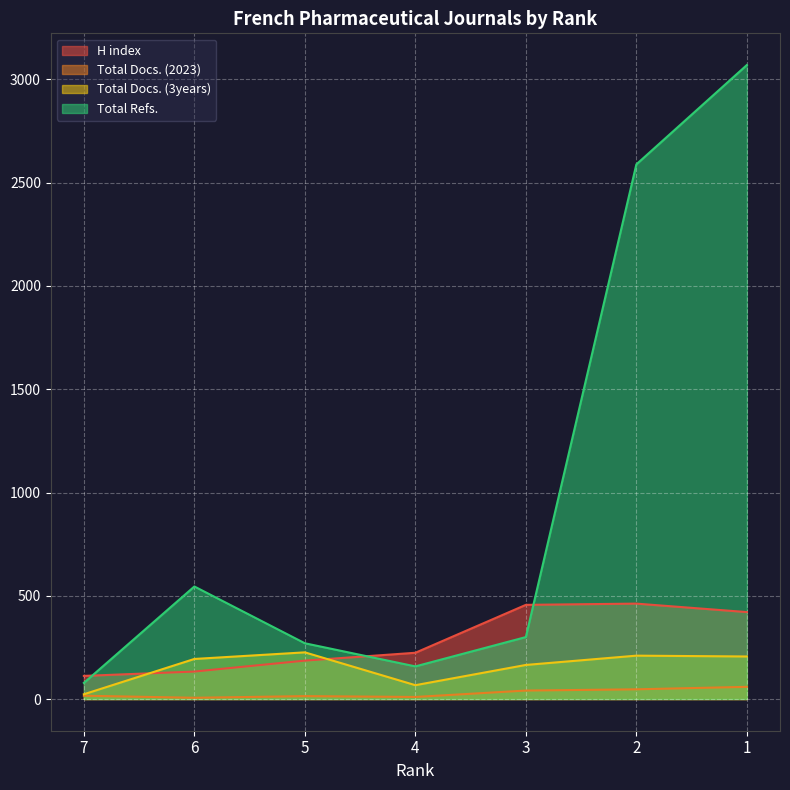

Is the value of H index at 1 greater than the value of Total Refs. at 2?

No